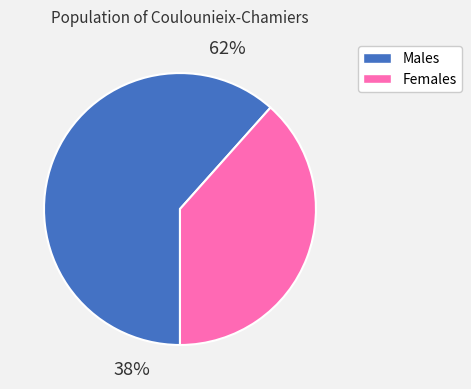

True or false: pct65 accounts for 15% of the total.

False